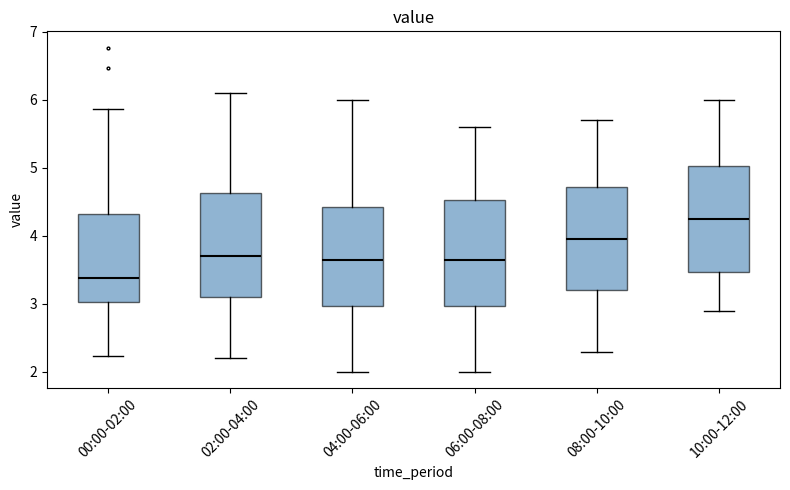

Where does the upper whisker of the box for 02:00-04:00 end on the y-axis? The values are not printed on the chart, so give them approximately, as read against the axis.

6.1